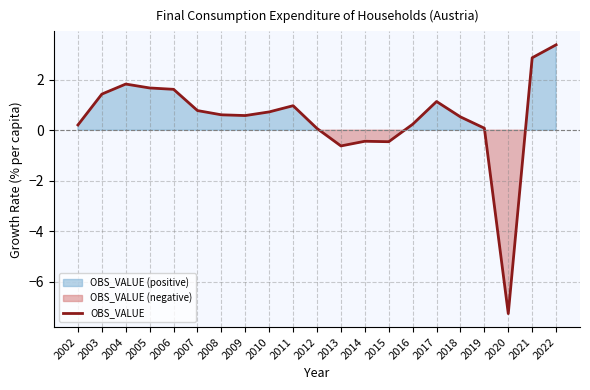

What is the value of the 11th point from the left?

0.1